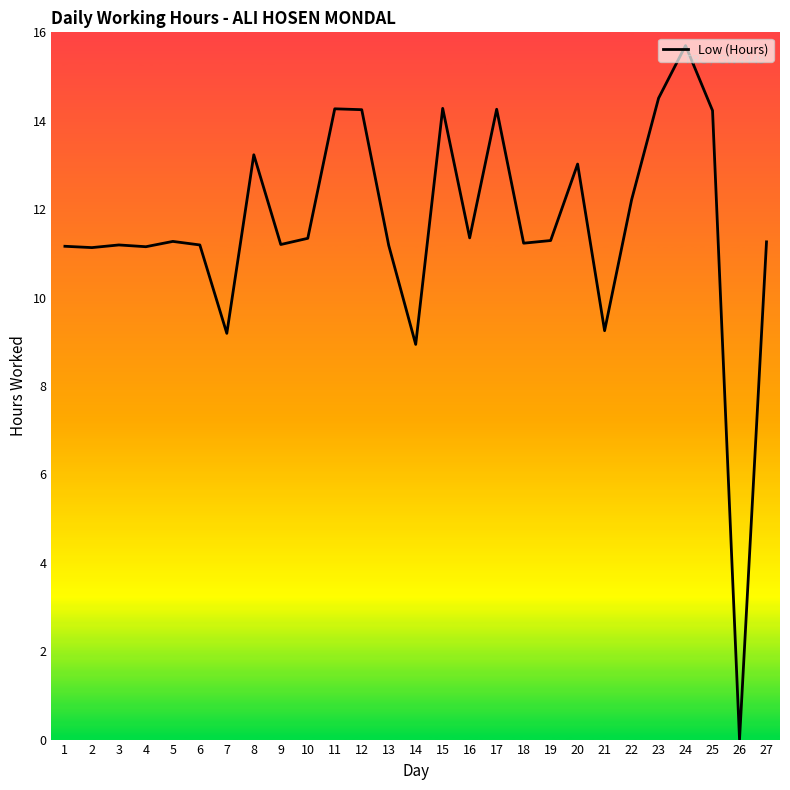

At which category does the chart reach its peak across all series?

24